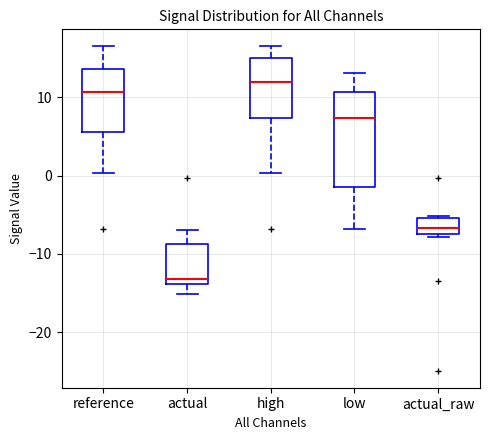

Where is the lower edge of the box for actual_raw on the y-axis? The values are not printed on the chart, so give them approximately, as read against the axis.

-7